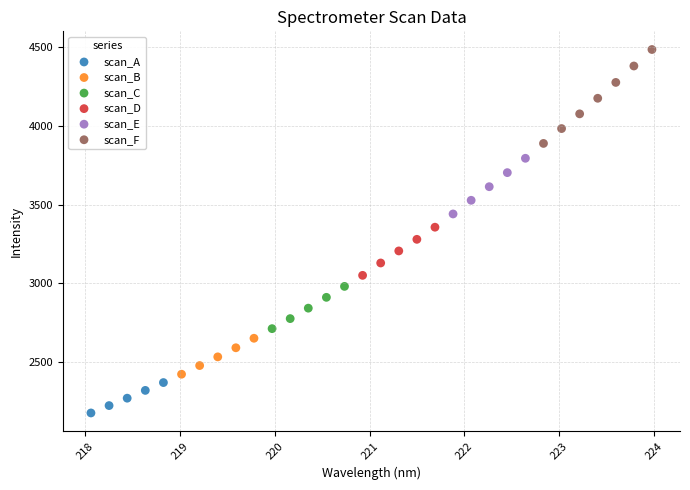

Which series contains the lowest Y value?

scan_A